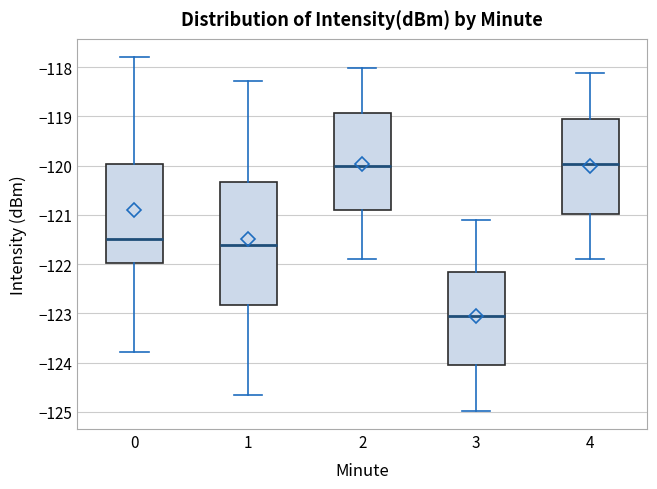

Reading left to right, transcribe this box plot: for each box, give where its median line is, the range the box spans, and where its two whiskers end, as read against the y-axis. The values are not printed on the chart, so give them approximately, as read against the axis.

0: median -121.5, box -122.0 to -120.0, whiskers -123.8 to -117.8
1: median -121.6, box -122.8 to -120.3, whiskers -124.7 to -118.3
2: median -120.0, box -120.9 to -118.9, whiskers -121.9 to -118.0
3: median -123.0, box -124.0 to -122.2, whiskers -125.0 to -121.1
4: median -120.0, box -121.0 to -119.0, whiskers -121.9 to -118.1